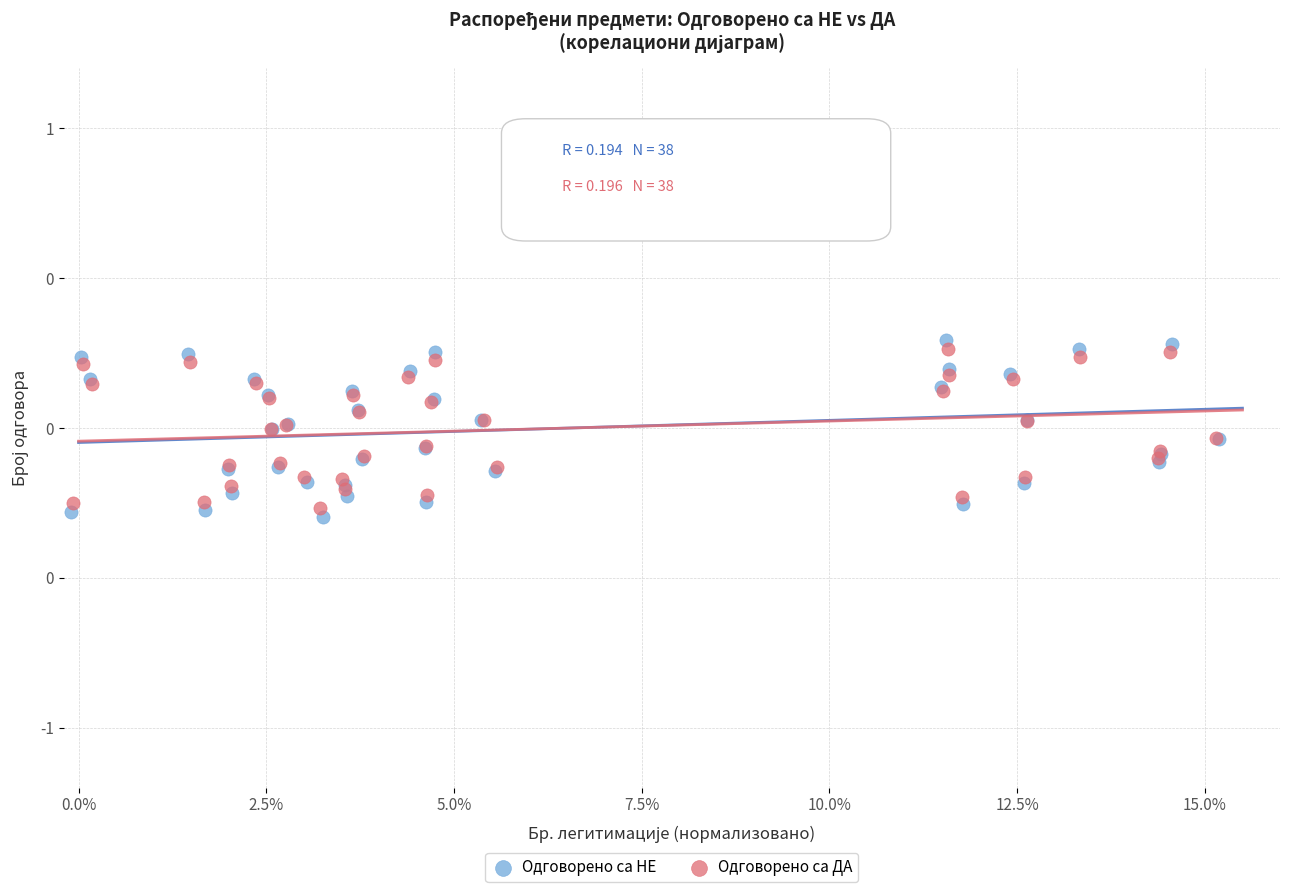

What are all the series names shown in the legend?

Одговорено са НЕ, Одговорено са ДА